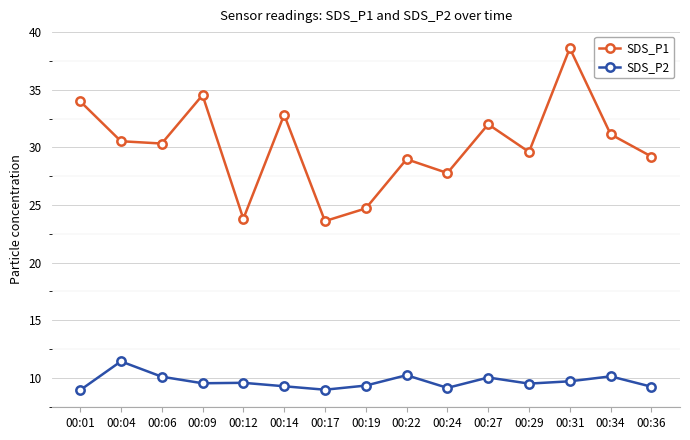

Read the SDS_P1 value at 00:01.

34.0